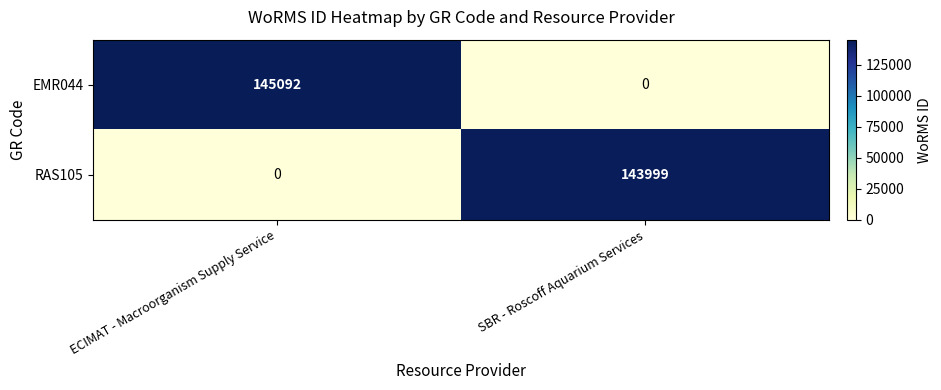

What is the difference between the EMR044 values at ECIMAT - Macroorganism Supply Service and SBR - Roscoff Aquarium Services?

145092